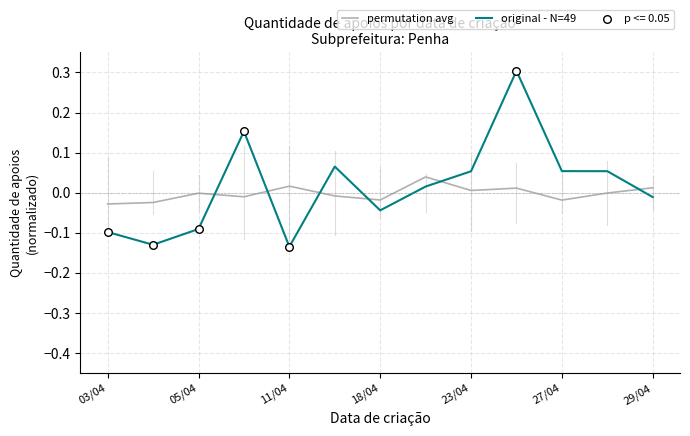

Which series has the widest spread of values?

original - N=49